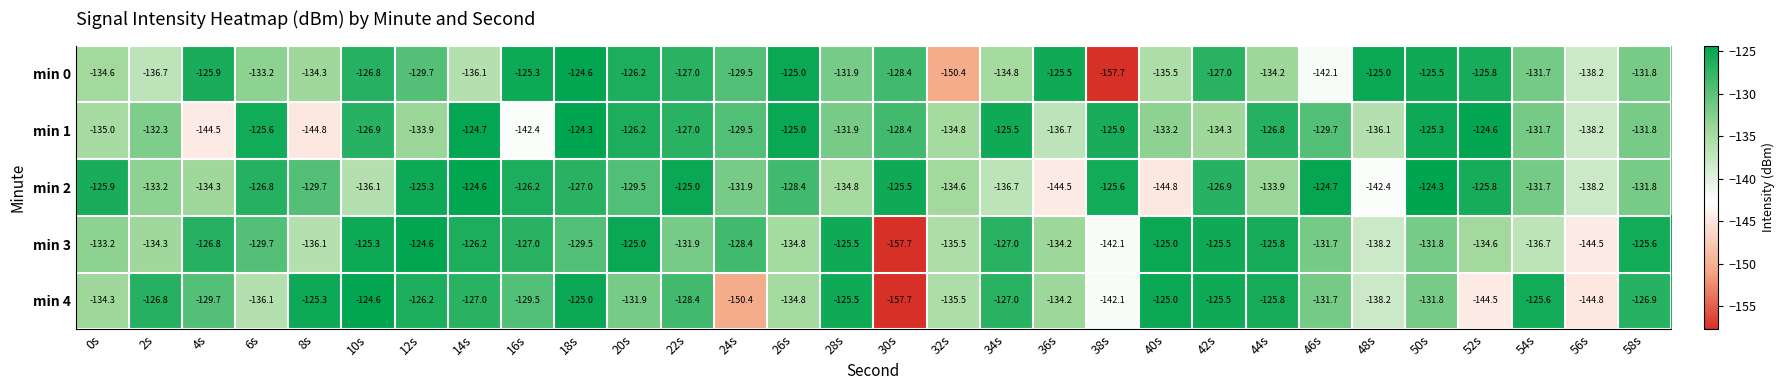

The value of min 0 at 14s is -136.1. True or false?

True